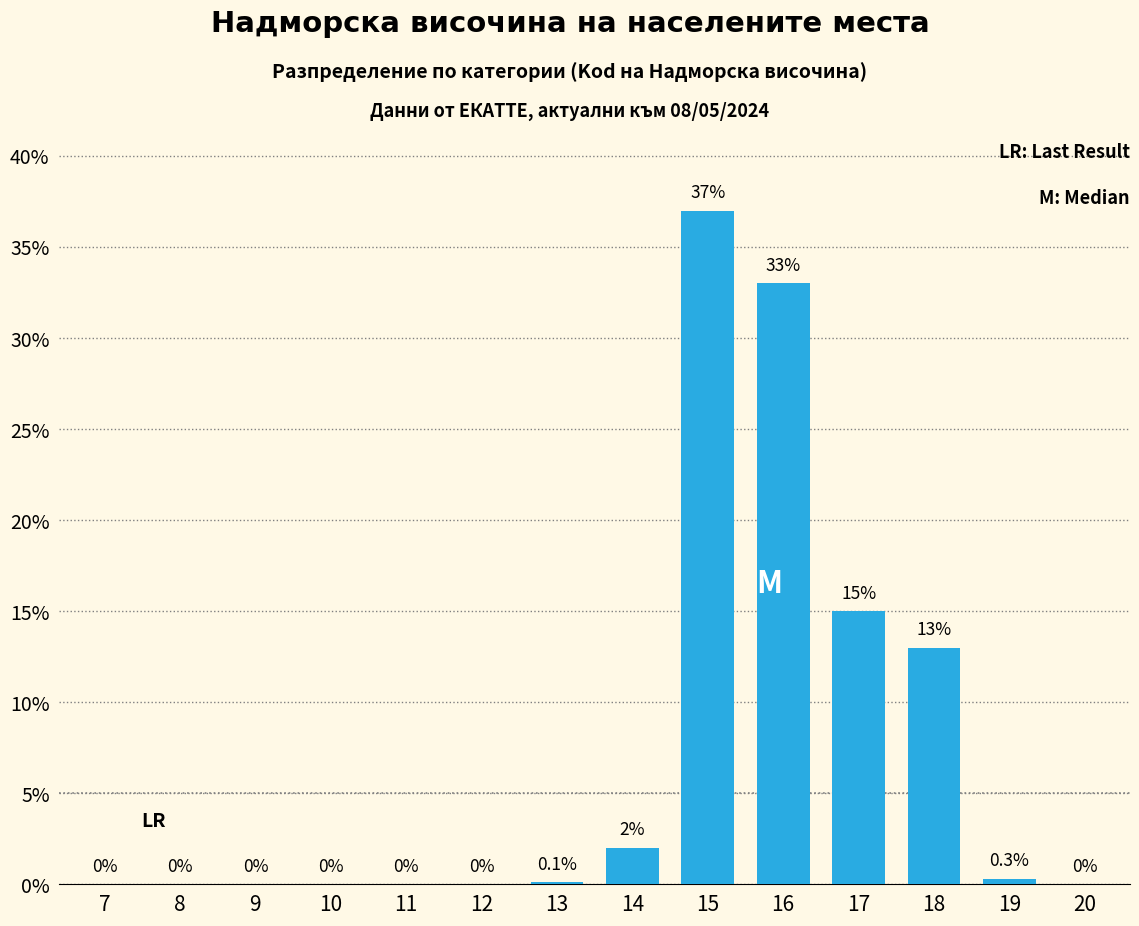

Reading left to right, extract all data points from this chart.

7=0.0	8=0.0	9=0.0	10=0.0	11=0.0	12=0.0	13=0.1	14=2.0	15=37.0	16=33.0	17=15.0	18=13.0	19=0.3	20=0.0